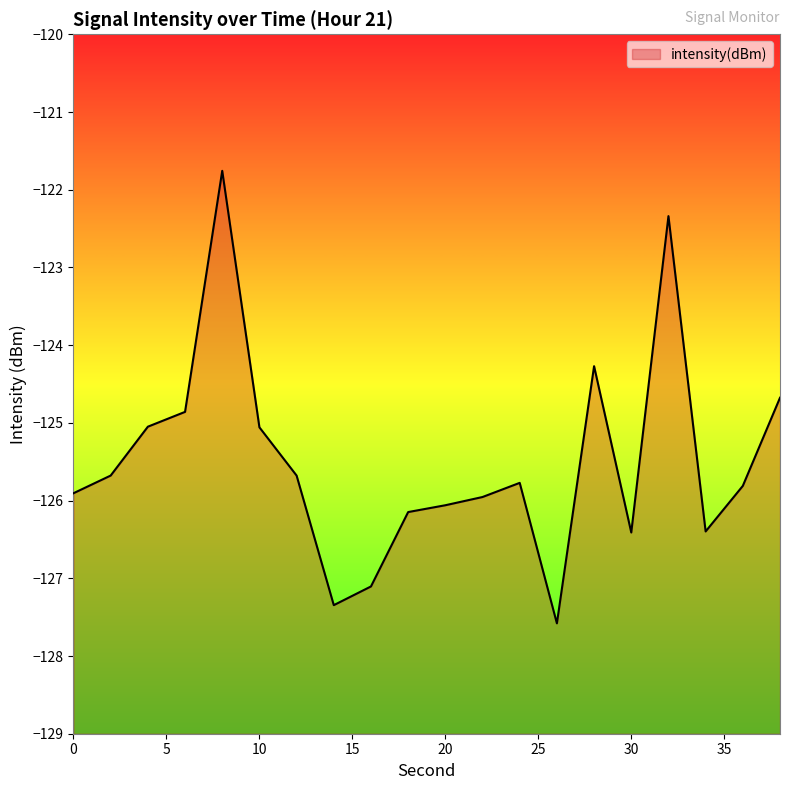

True or false: the data shows -125.1 at 10.

True